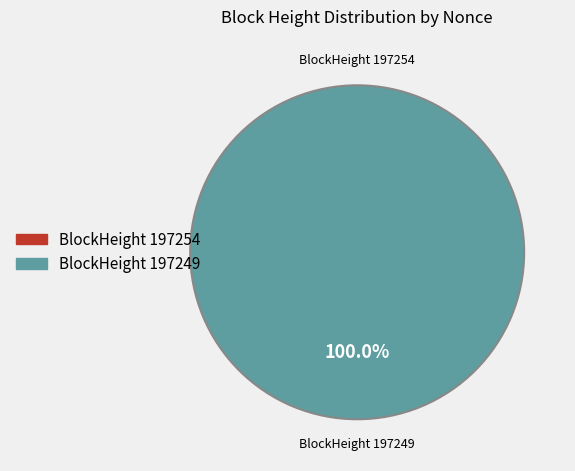

Which category has the smallest portion of the pie?

197254